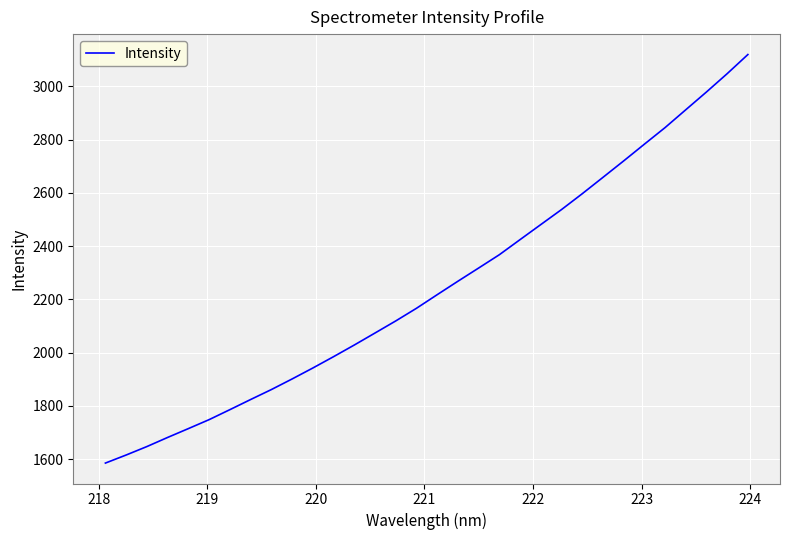

What is the minimum value shown in the chart?

1585.4